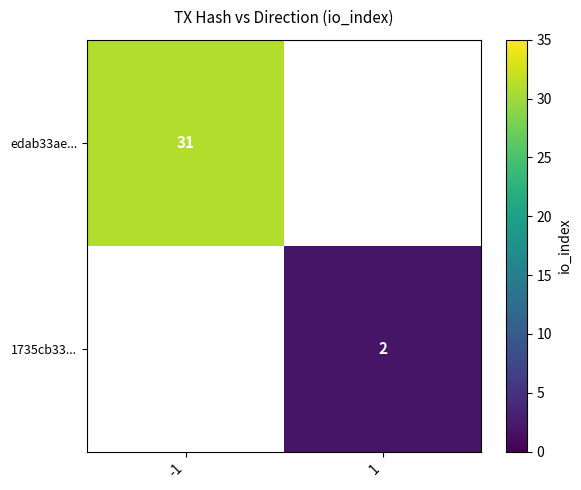

How many distinct data groups are displayed?

2